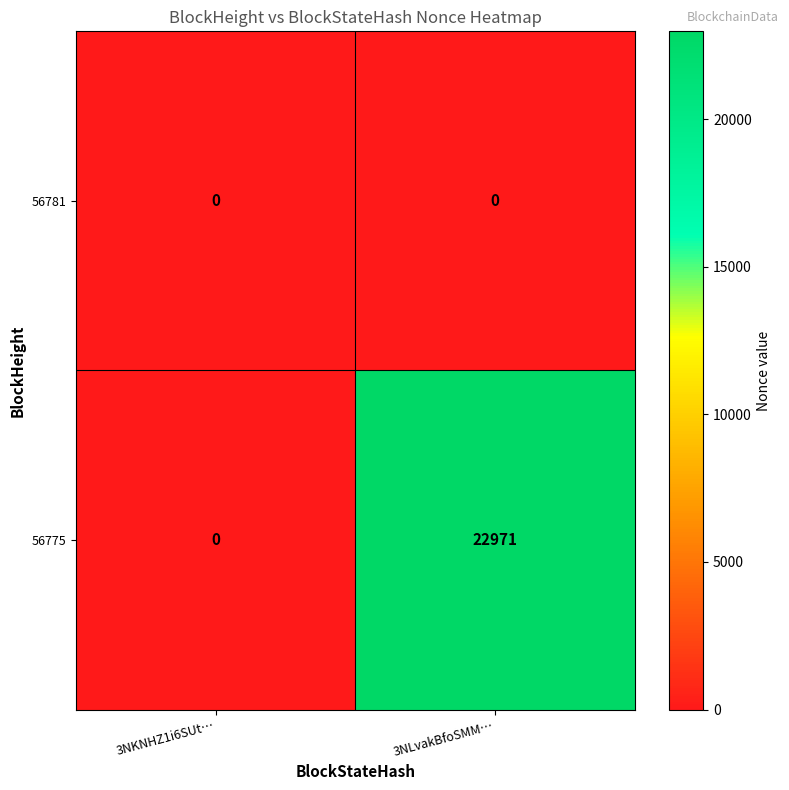

What is the difference between the highest and lowest values at 3NLvakBfoSMM…?

22971